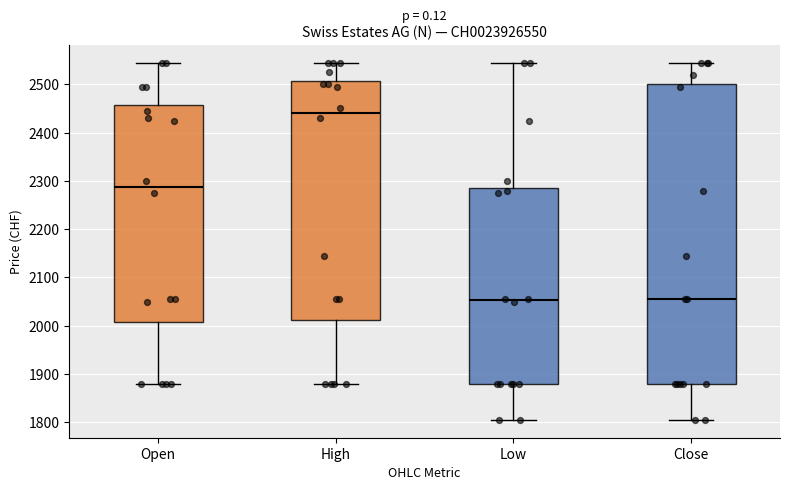

Reading left to right, read every box against the y-axis: the position of its median line, the range the box covers, and the ends of its whiskers. The values are not printed on the chart, so give them approximately, as read against the axis.

Open: median 2290, box 2010 to 2460, whiskers 1880 to 2550
High: median 2440, box 2010 to 2510, whiskers 1880 to 2550
Low: median 2050, box 1880 to 2290, whiskers 1810 to 2550
Close: median 2060, box 1880 to 2500, whiskers 1810 to 2550